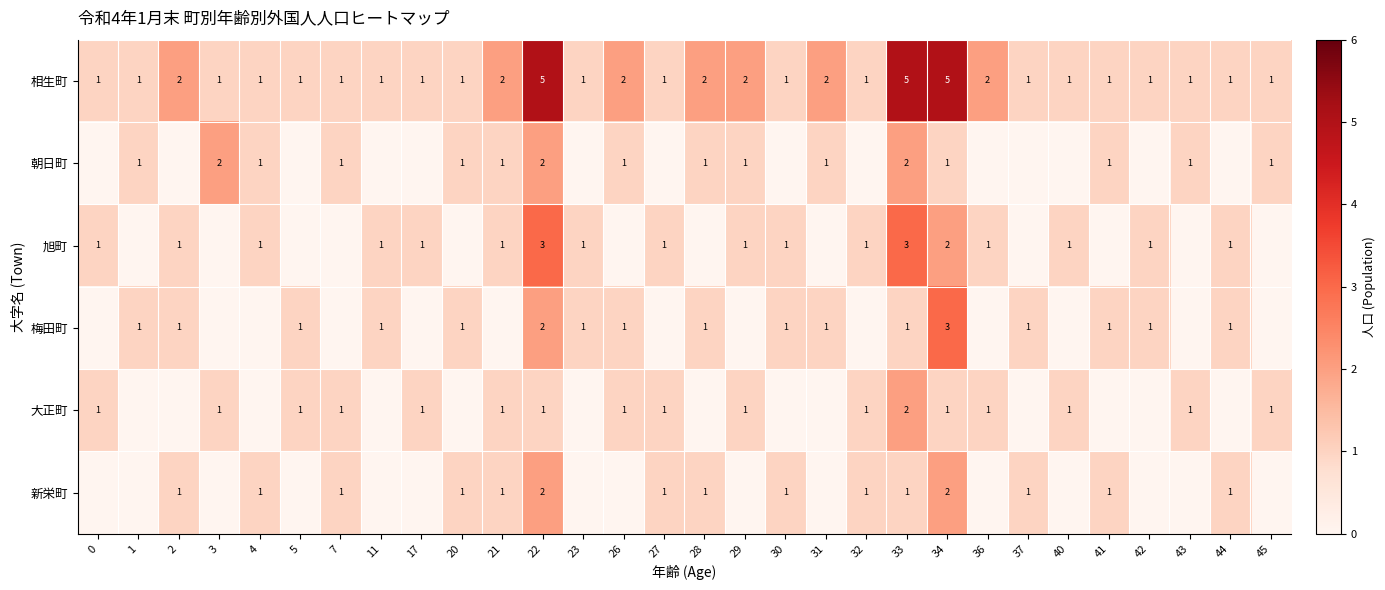

Count the 相生町 values in the range 1 to 2.

27